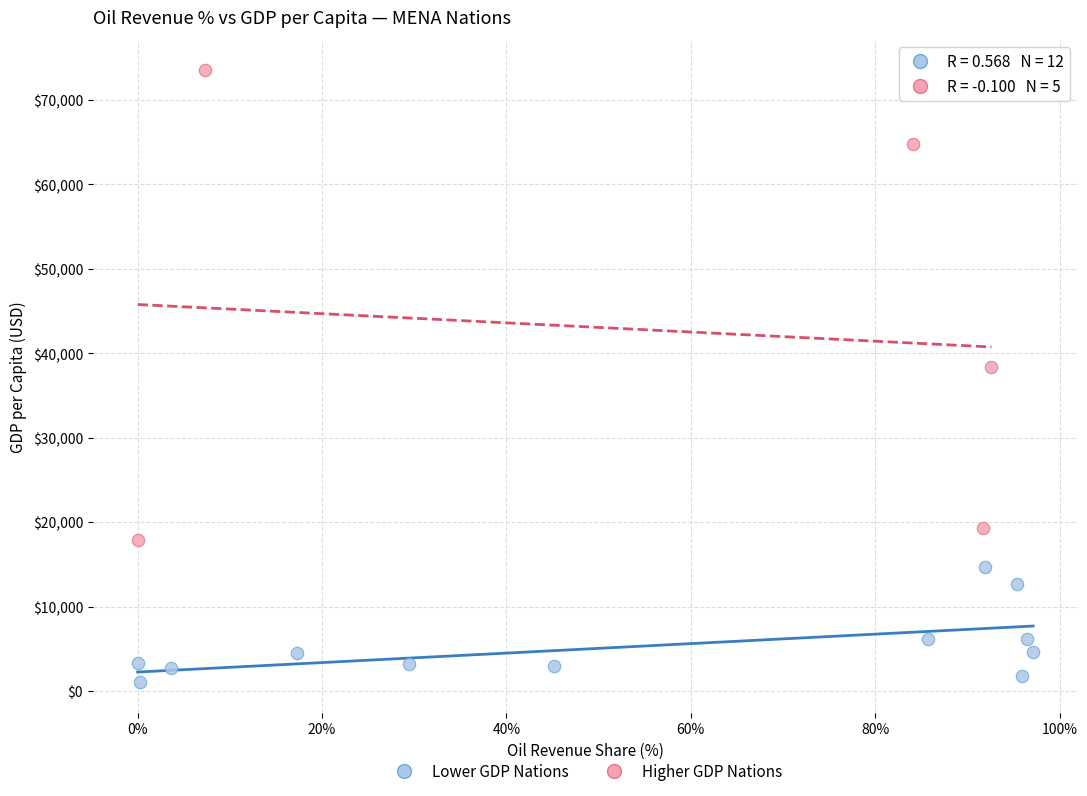

Which series reaches the minimum Y coordinate?

Lower GDP Nations